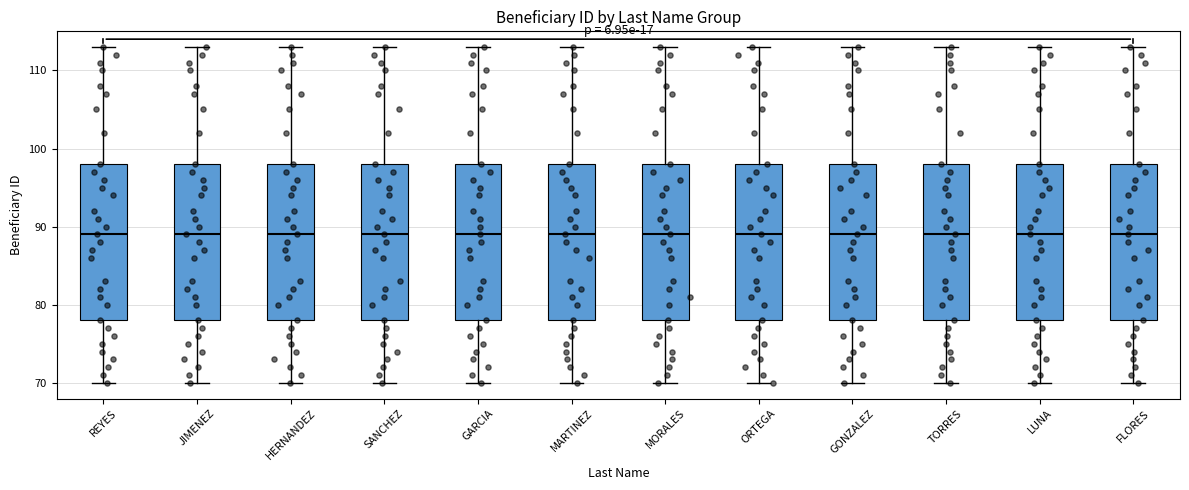

Where does the lower whisker of the box for JIMENEZ end on the y-axis? The values are not printed on the chart, so give them approximately, as read against the axis.

70